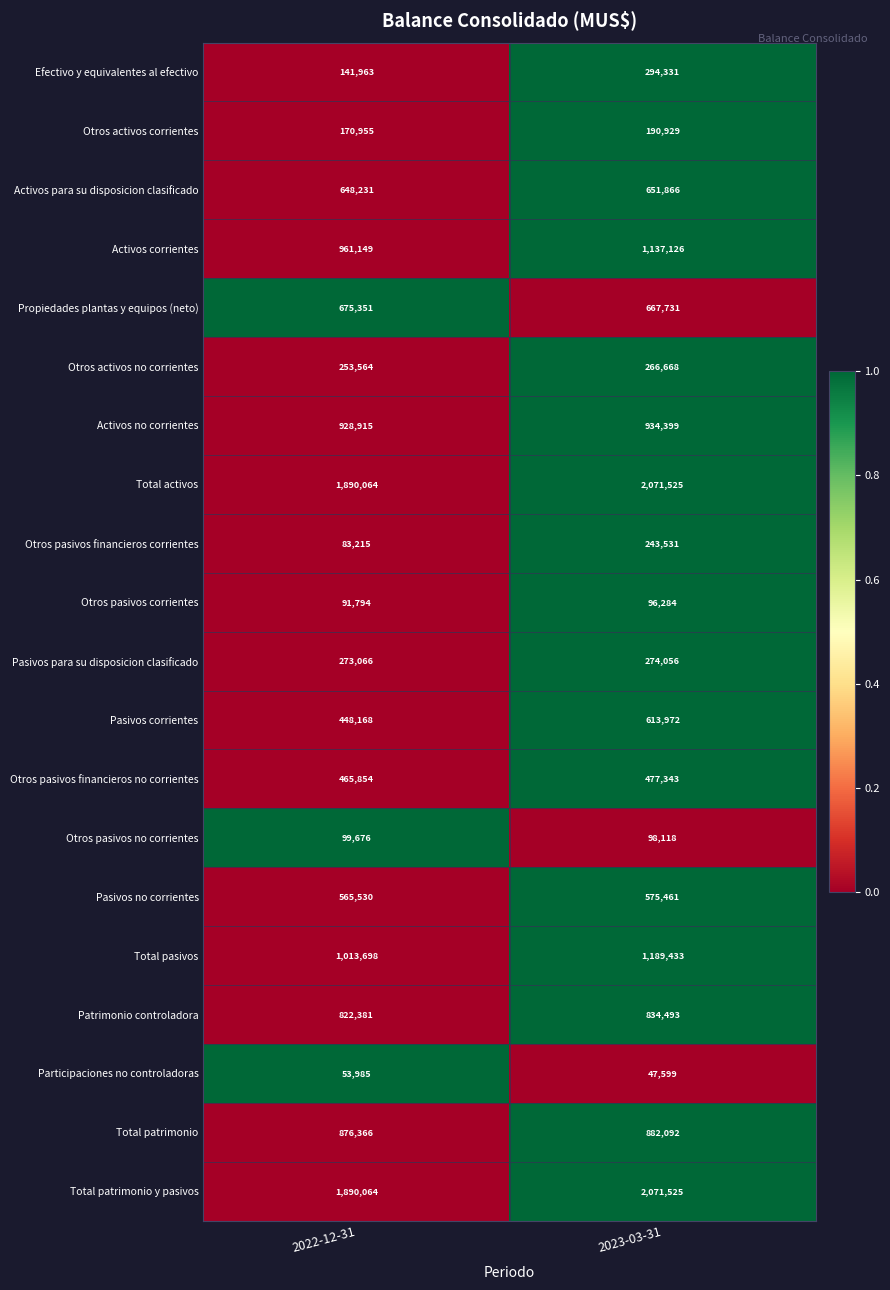

What is the spread (max minus min) of values at 2022-12-31?

1836079